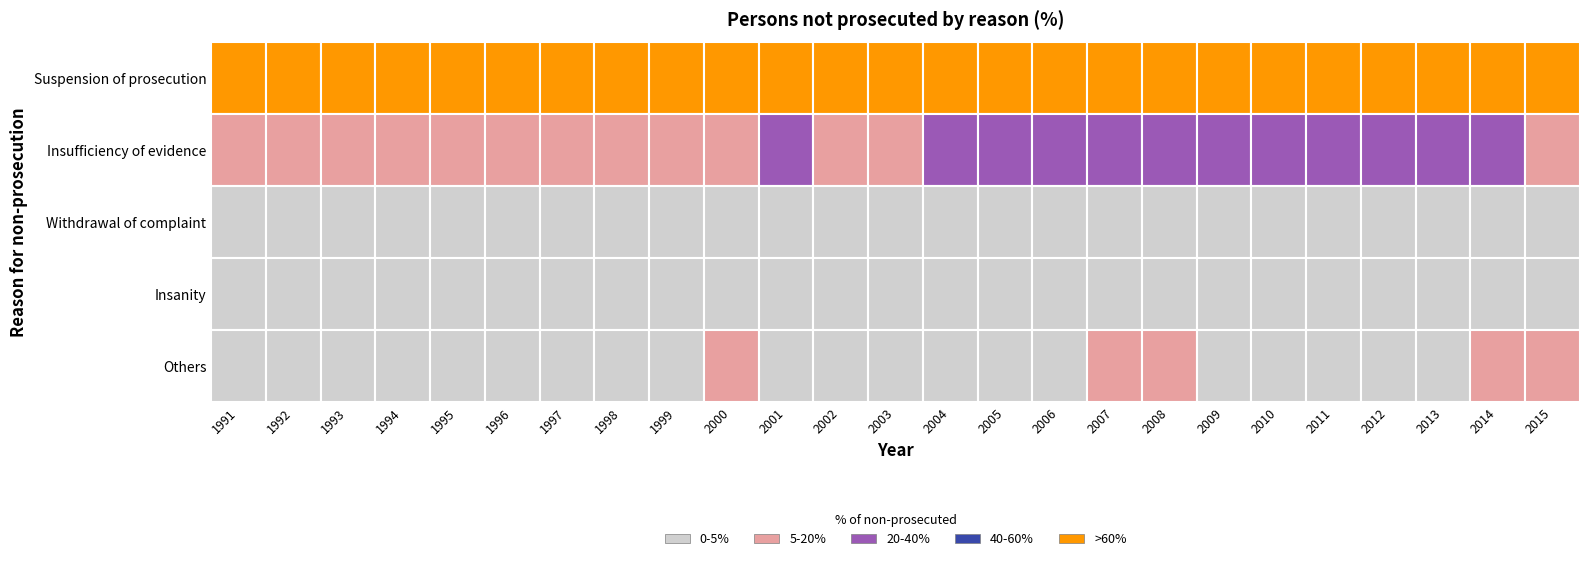

What is the sum of the Others values at 20 and 4?

7.7